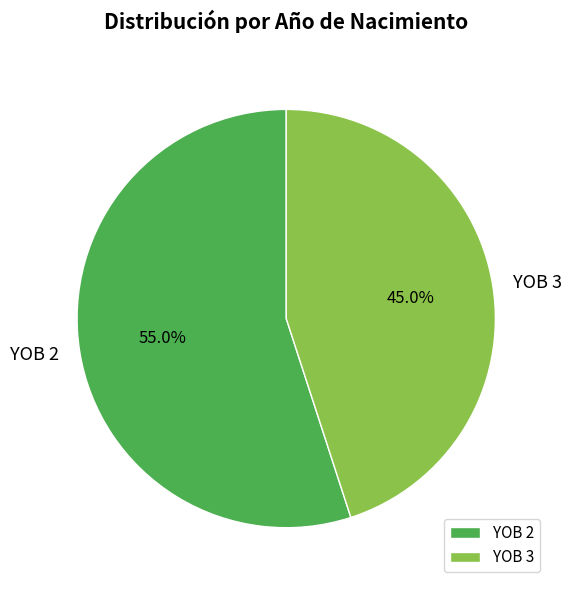

True or false: YOB 2 accounts for 70% of the total.

False